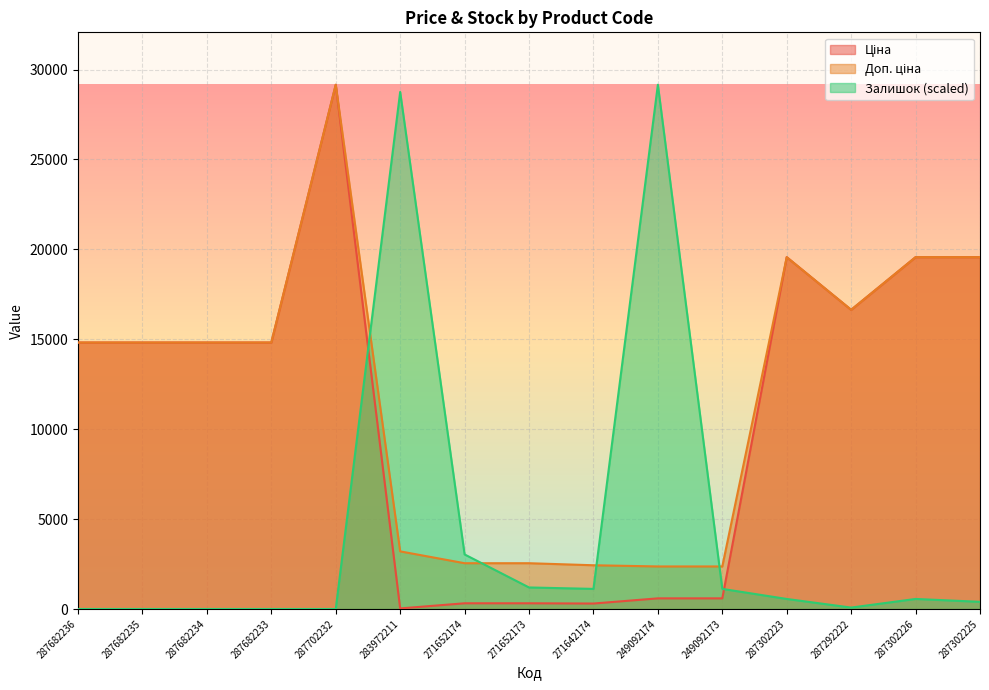

True or false: Залишок has more than 0 points higher than both neighbors.

True